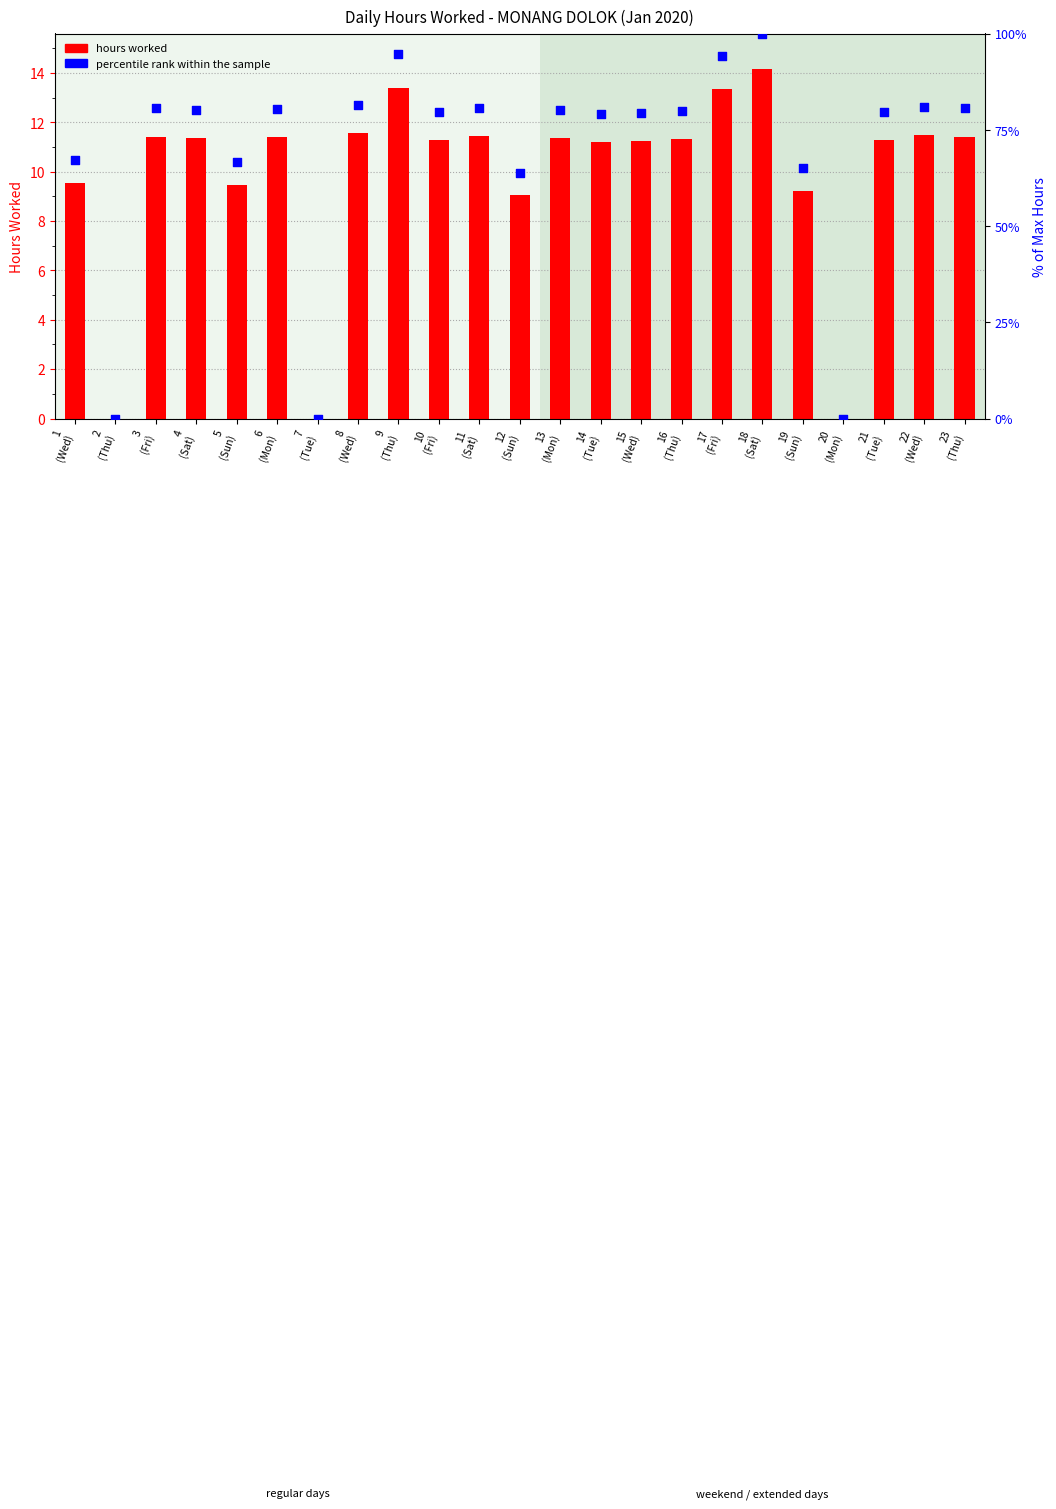

What are all the series names shown in the legend?

hours worked, percentile rank within the sample